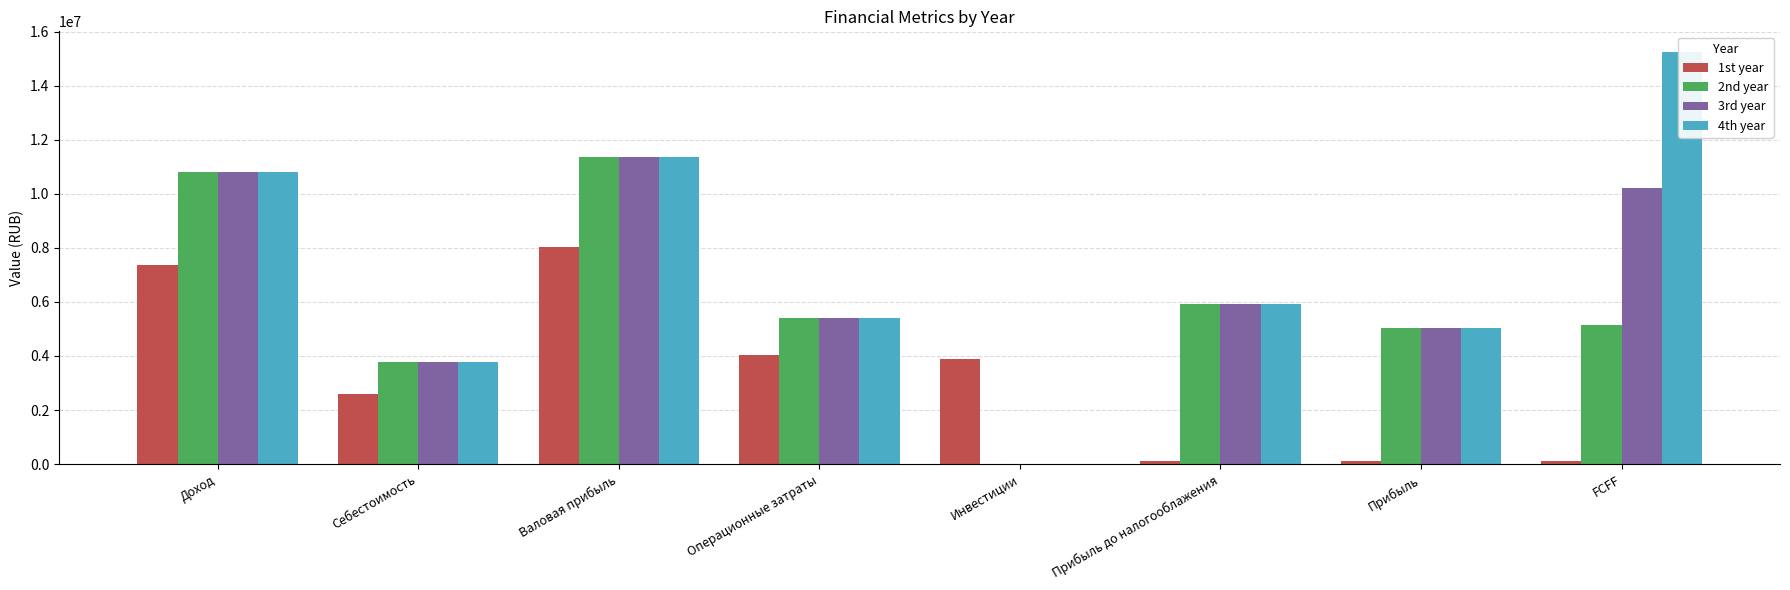

How many positive values does the 4th year series have?

7